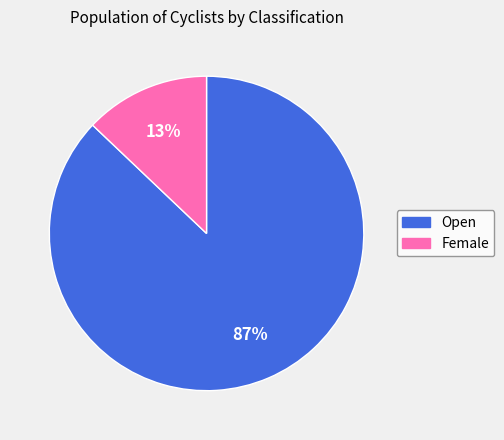

Does Female represent more than half of the total?

No